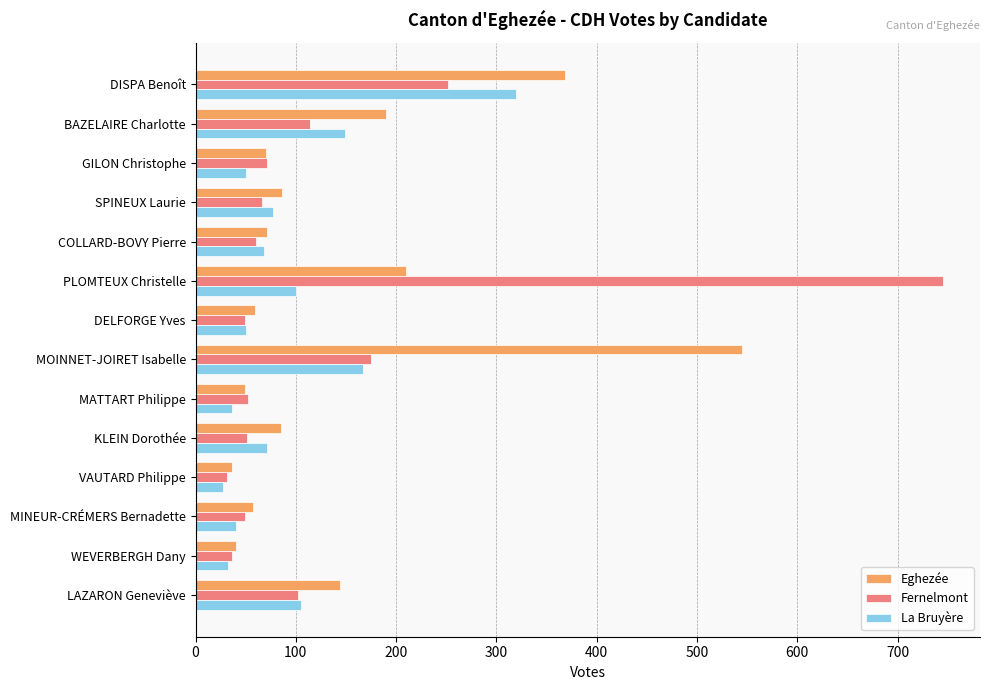

Which series has the largest total across all categories?

Eghezée